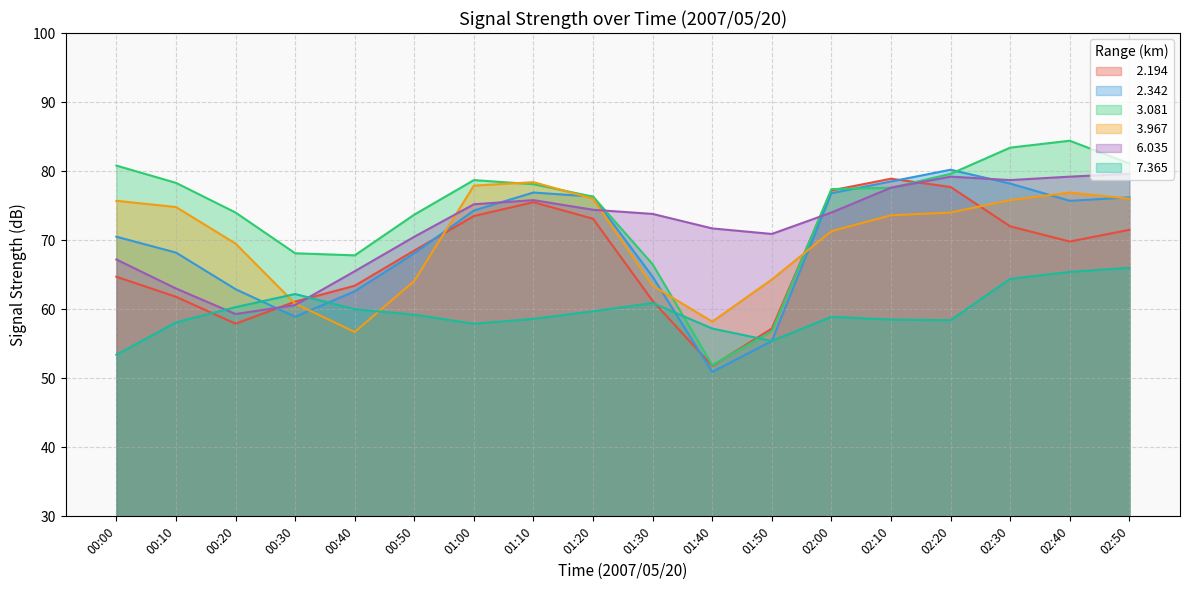

Which series changed the most between 00:50 and 02:10?

  2.194